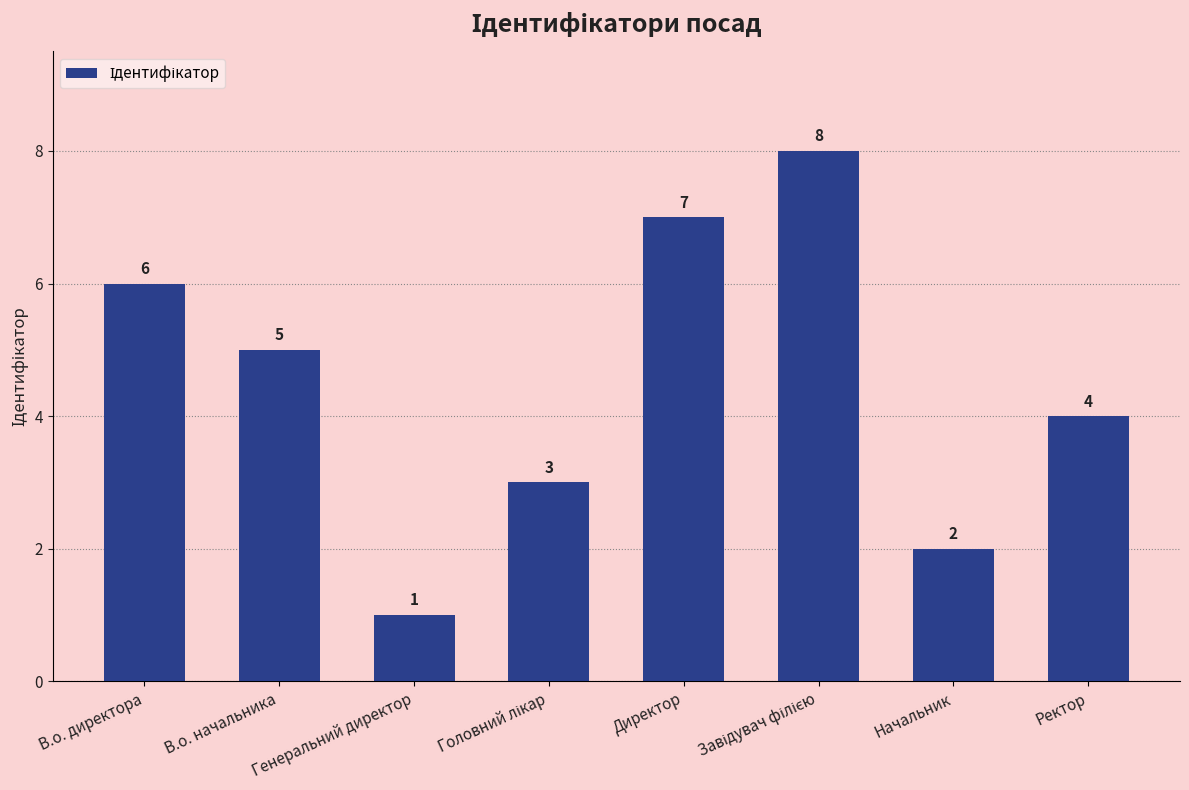

What is the difference between the maximum and minimum values?

7